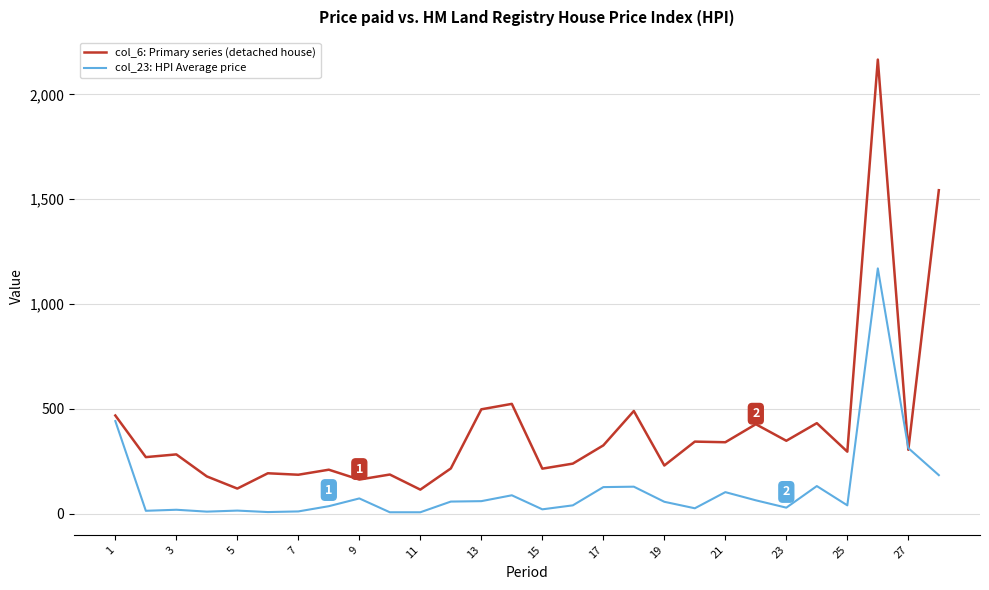

List the series in order of their peak value, highest first.

col_6: Primary series (detached house), col_23: HPI Average price